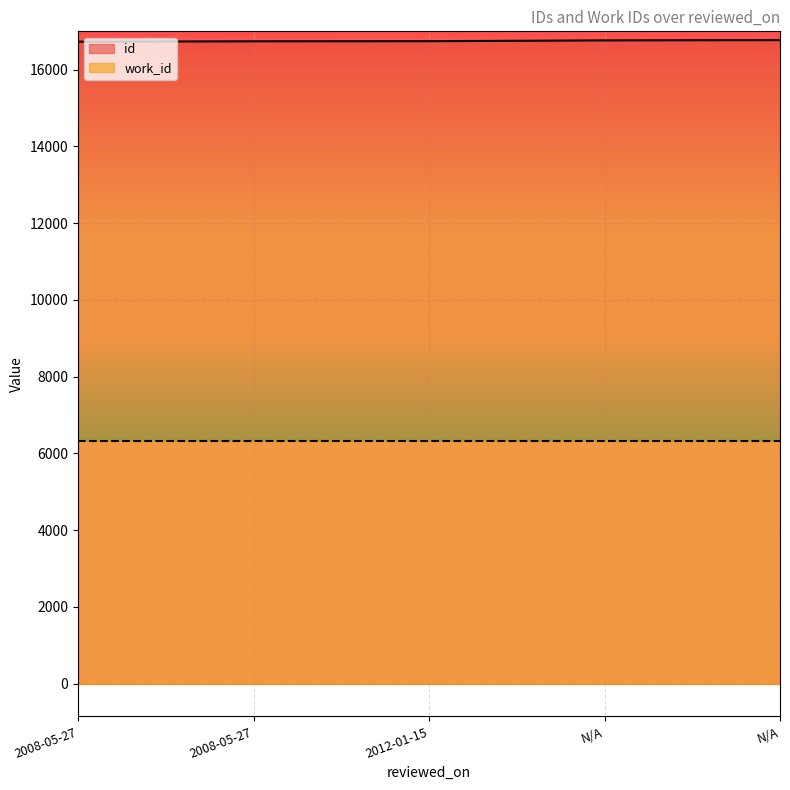

At which label does the data first exceed 16743?

N/A